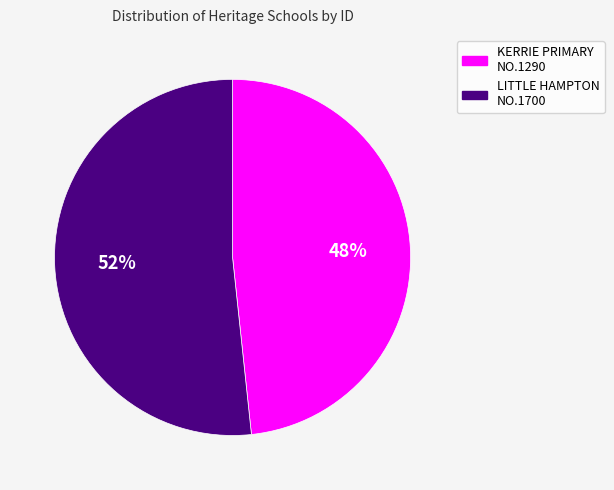

Is there any slice that represents more than half of the pie?

Yes